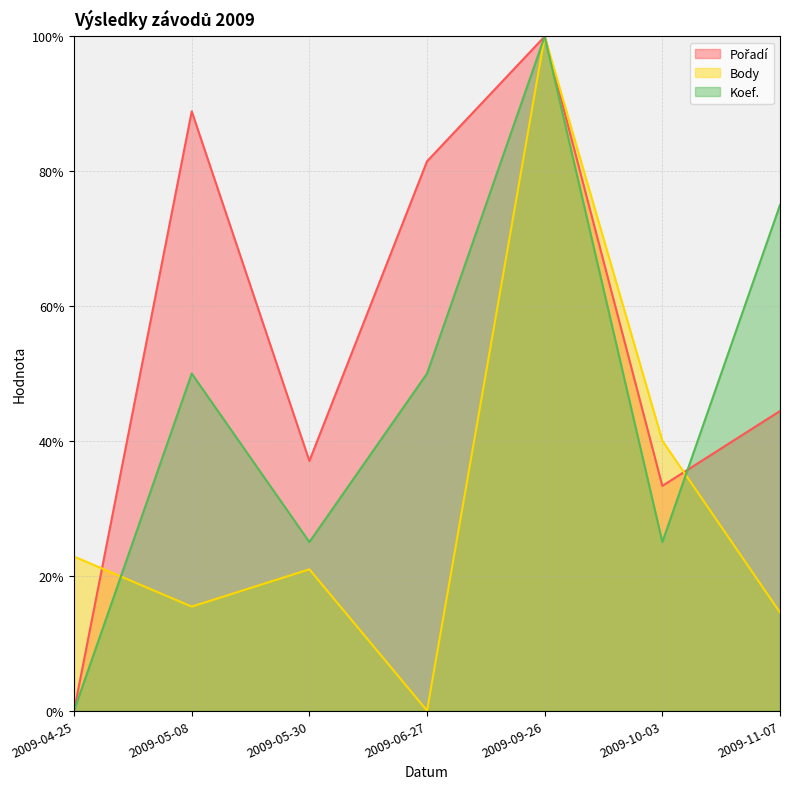

At which category is the sum across all series the highest?

2009-09-26